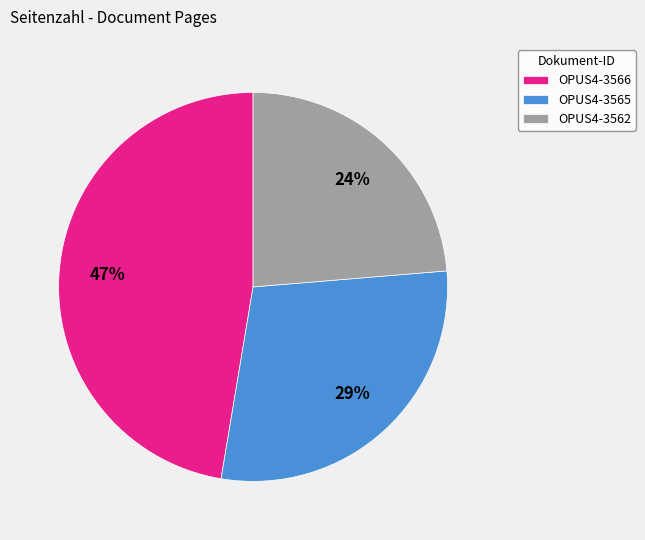

Does OPUS4-3566 represent more than half of the total?

No